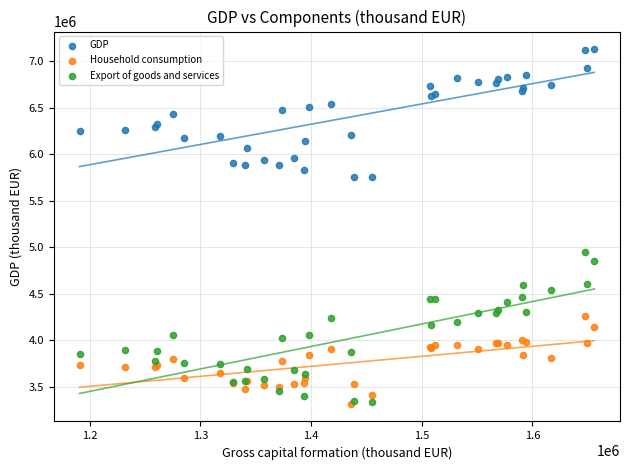

Across all series, what Y value is closest to 5223326?

4952197